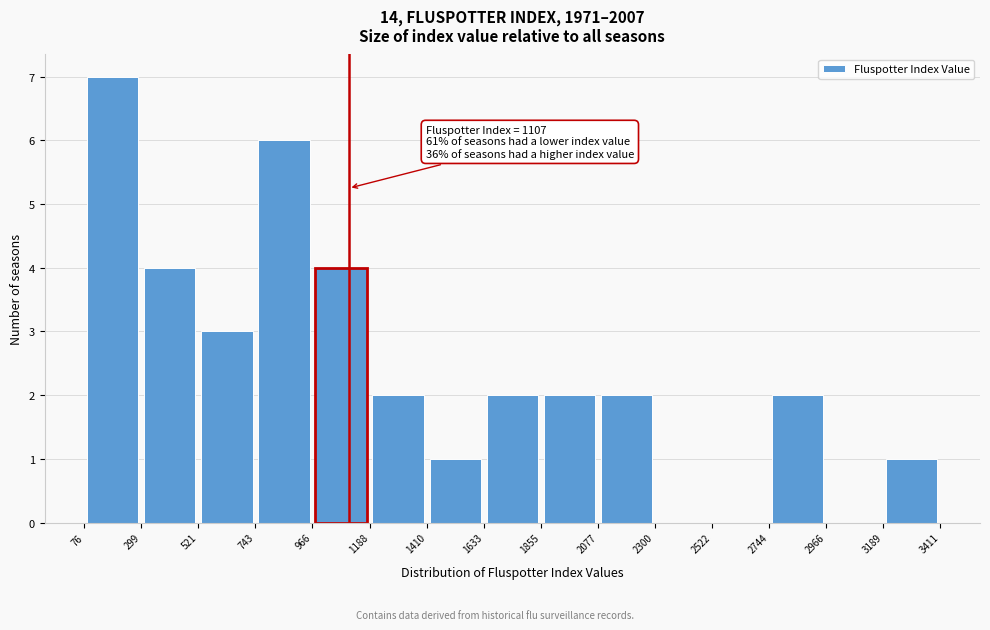

Which range on the x-axis has the tallest bar?

76 to 299